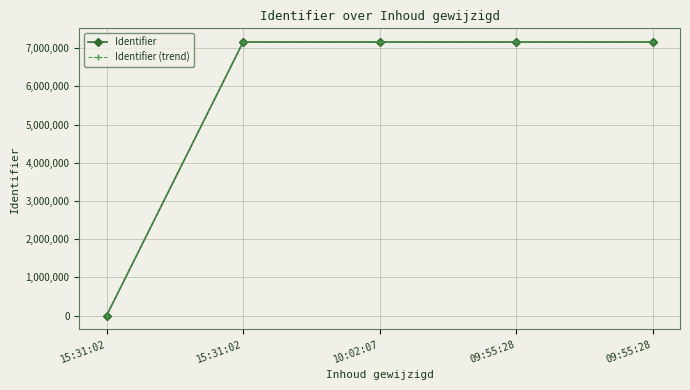

Rank the series by their maximum value, from lowest to highest.

Identifier, Identifier (trend)